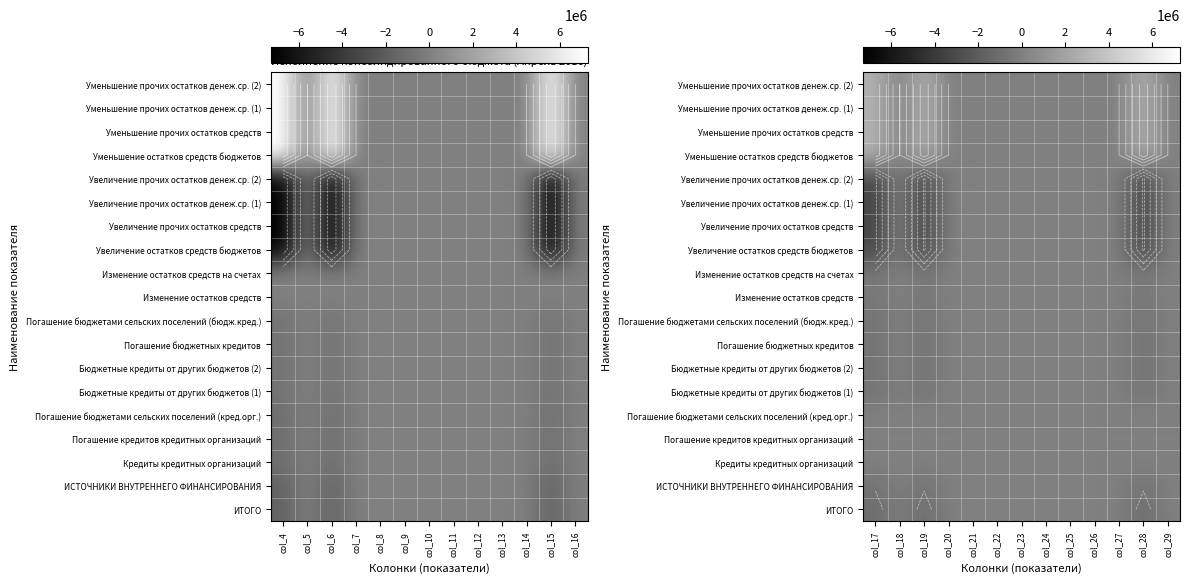

How many series are shown in this chart?

19